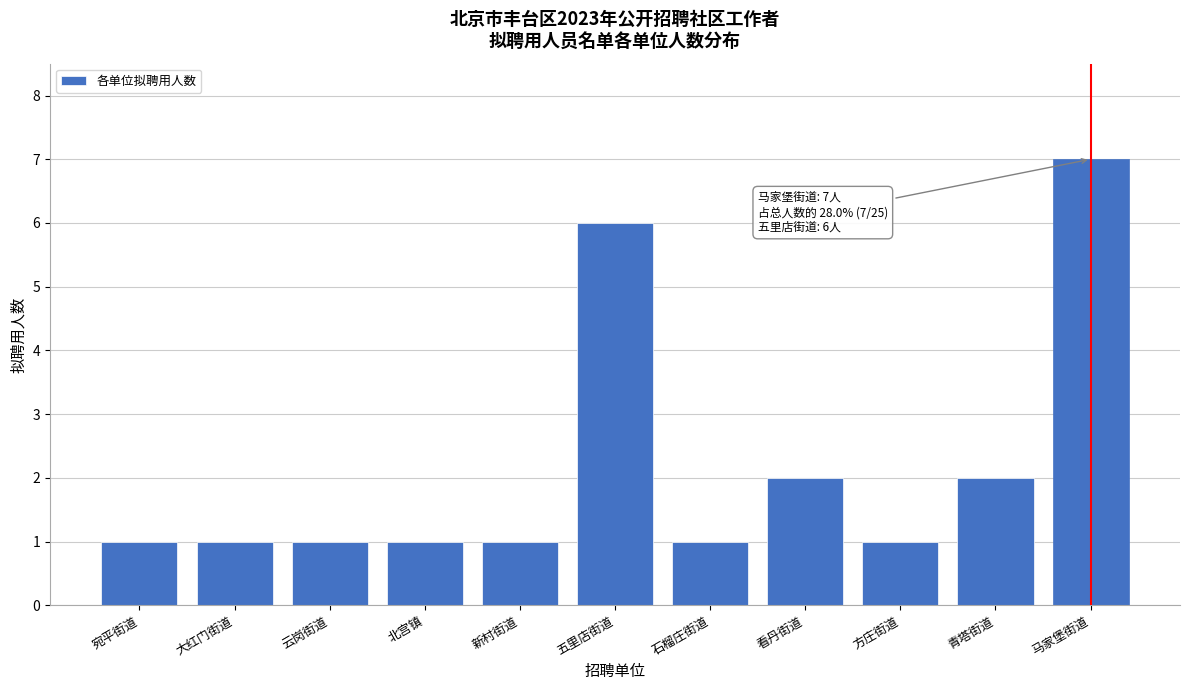

Reading right to left, what are all the values shown in this chart?

马家堡街道=7	青塔街道=2	方庄街道=1	看丹街道=2	石榴庄街道=1	五里店街道=6	新村街道=1	北宫镇=1	云岗街道=1	大红门街道=1	宛平街道=1